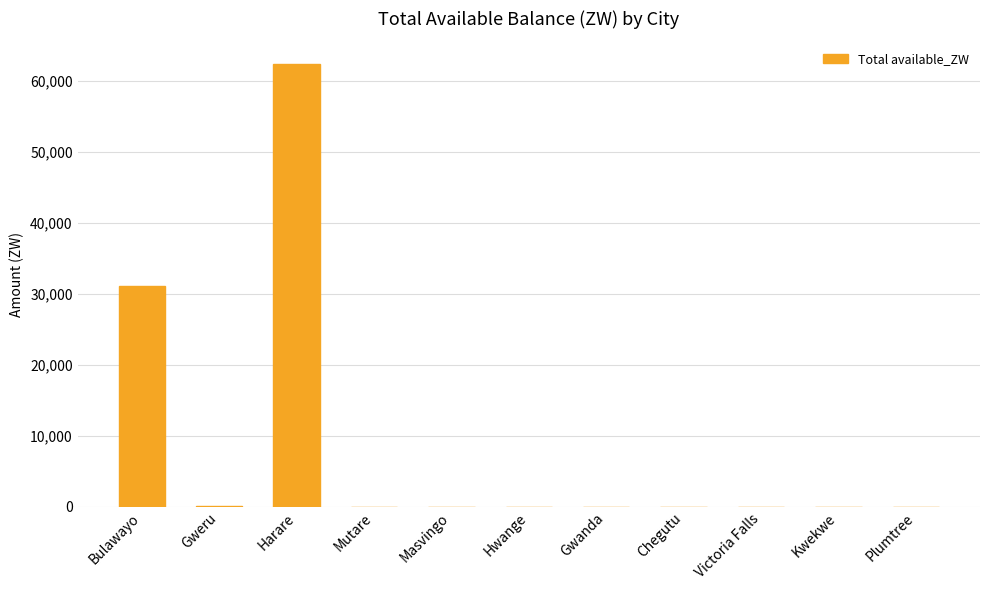

Where is the data nearest to the value 31245?

Bulawayo